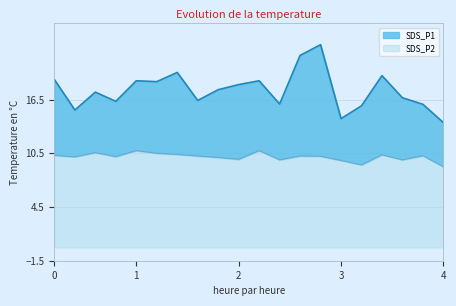

Rank the series by their maximum value, from highest to lowest.

SDS_P1, SDS_P2